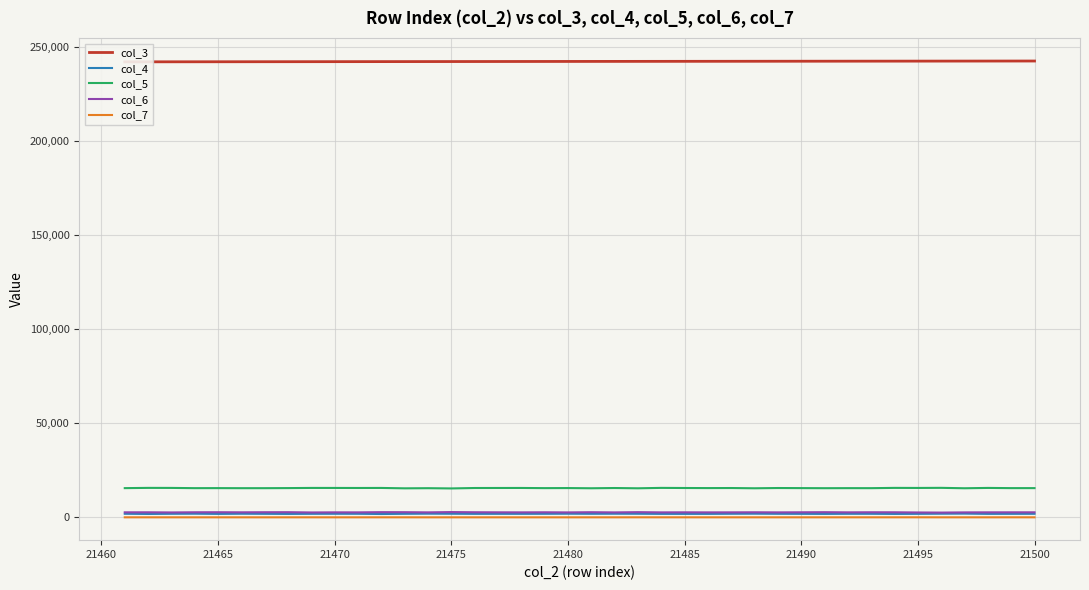

True or false: col_3 and col_7 cross at least once.

False